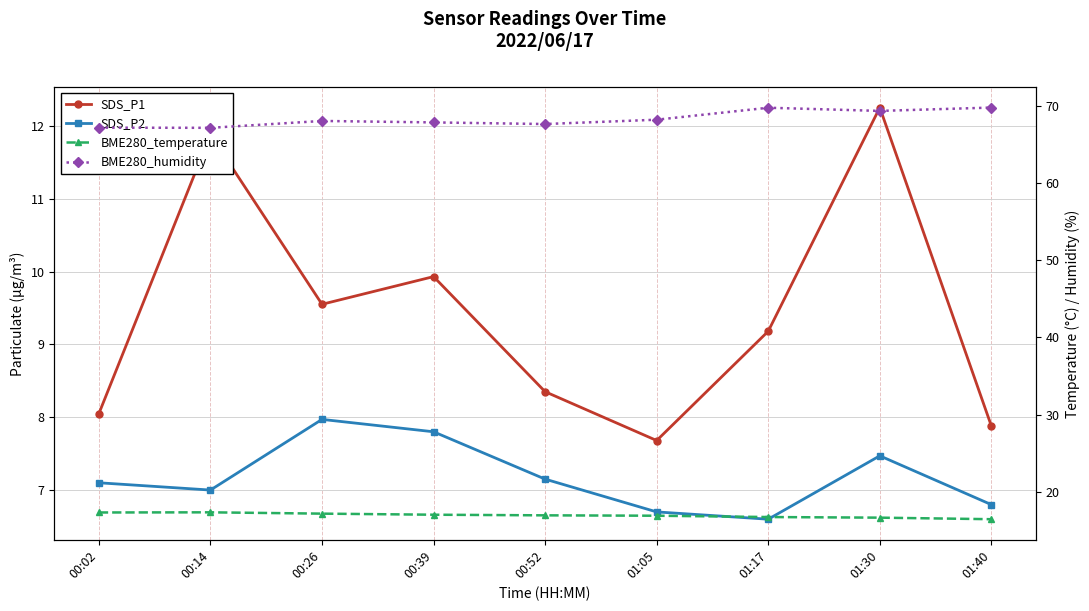

Rank the categories by BME280_temperature value from highest to lowest.

00:14, 00:02, 00:26, 00:39, 00:52, 01:05, 01:17, 01:30, 01:40